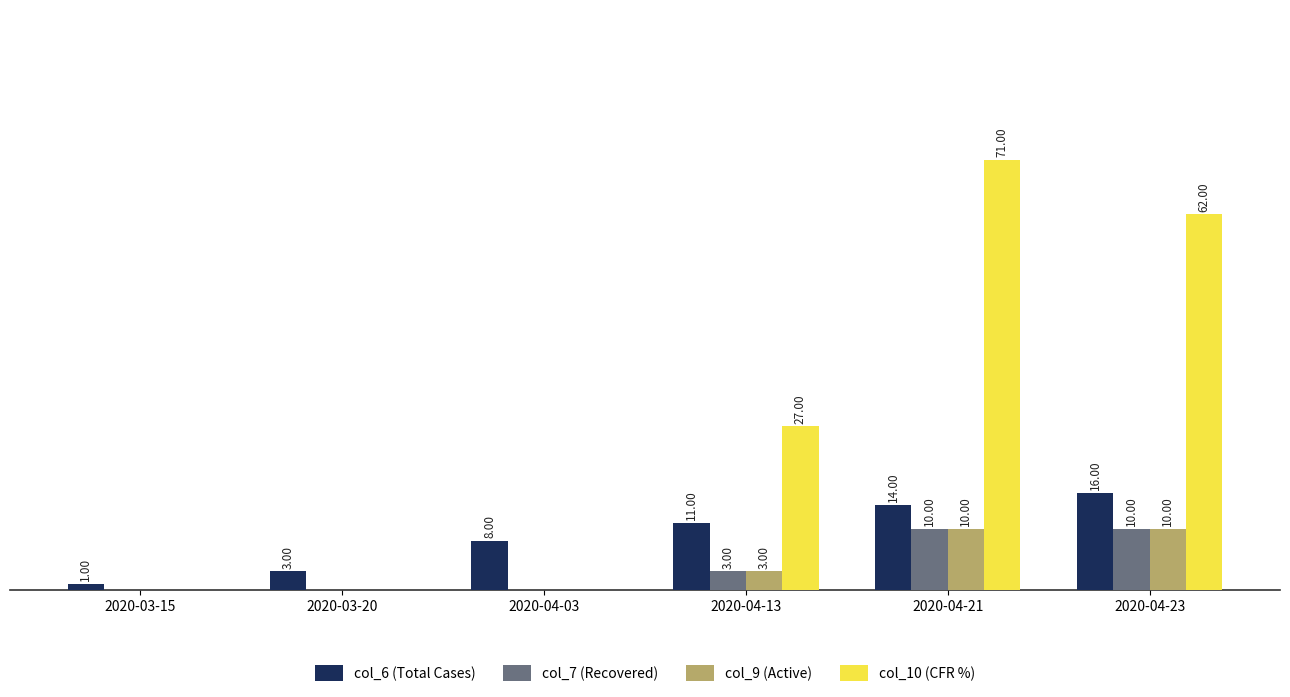

At which category is the sum across all series the highest?

2020-04-21